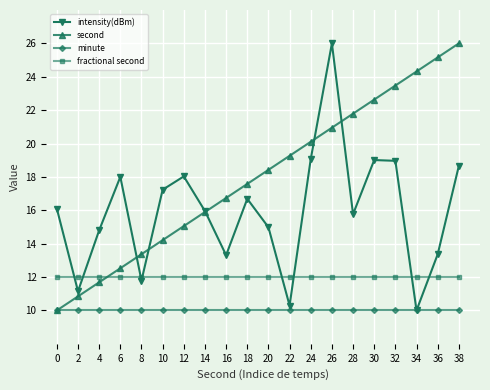

Where does the second series first go above 18?

20